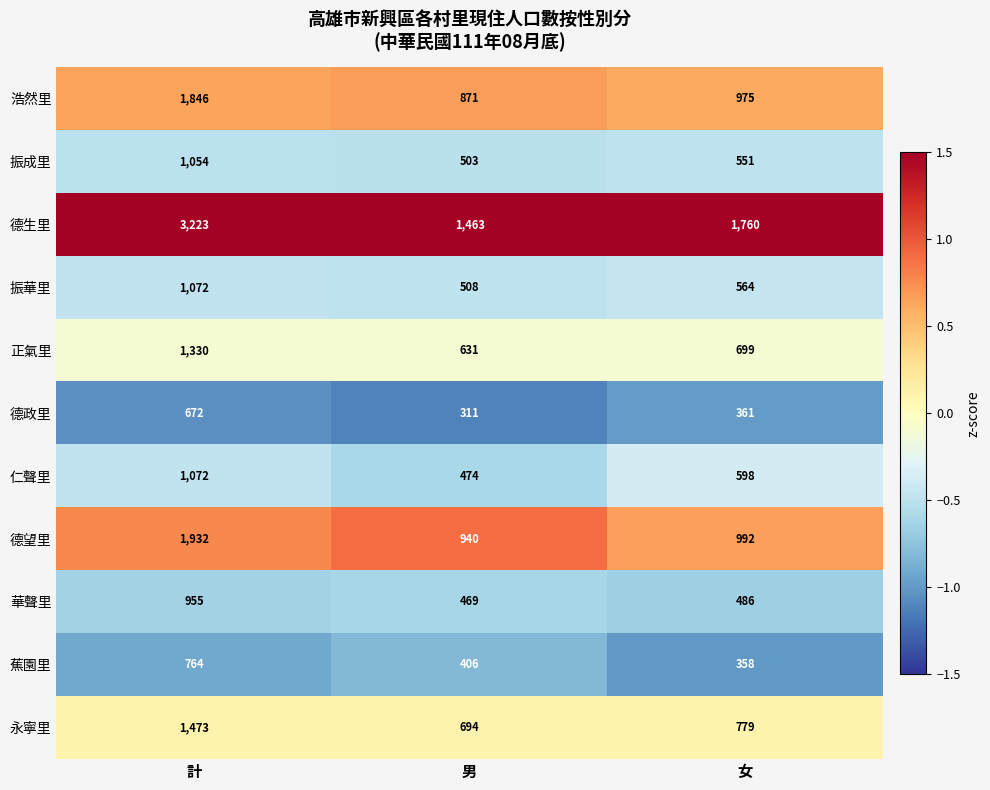

What is the total value across all series at 計?

15393